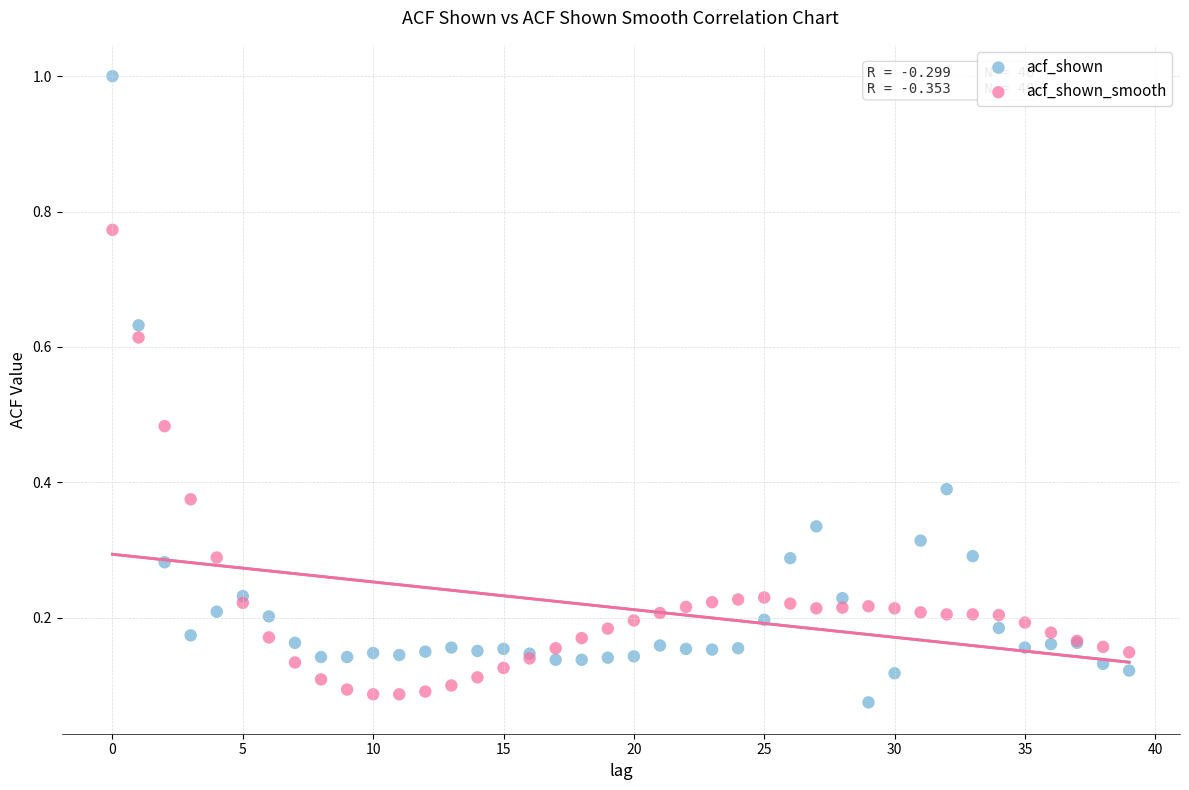

What are all the series names shown in the legend?

acf_shown, acf_shown_smooth